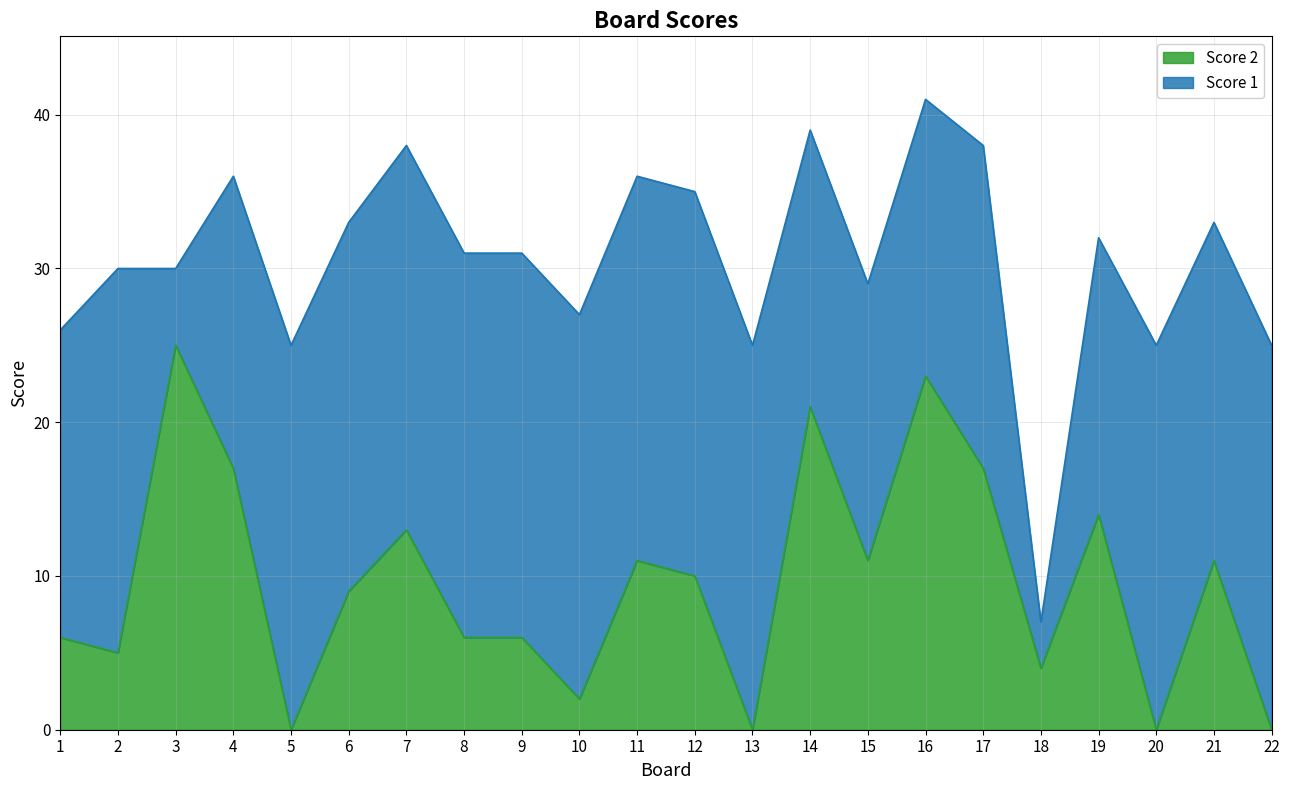

How many points are higher than both their immediate neighbors (excluding endpoints)?

7